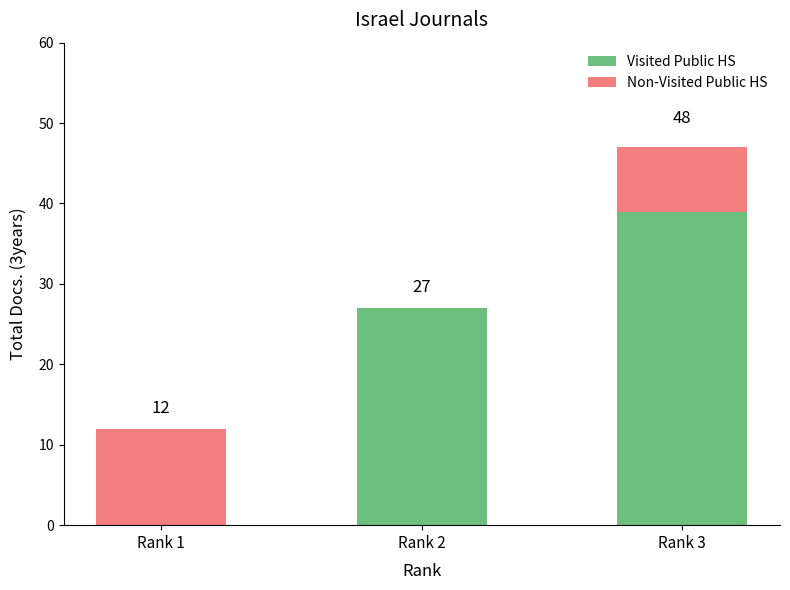

At which label is Visited Public HS closest to 19?

Rank 2